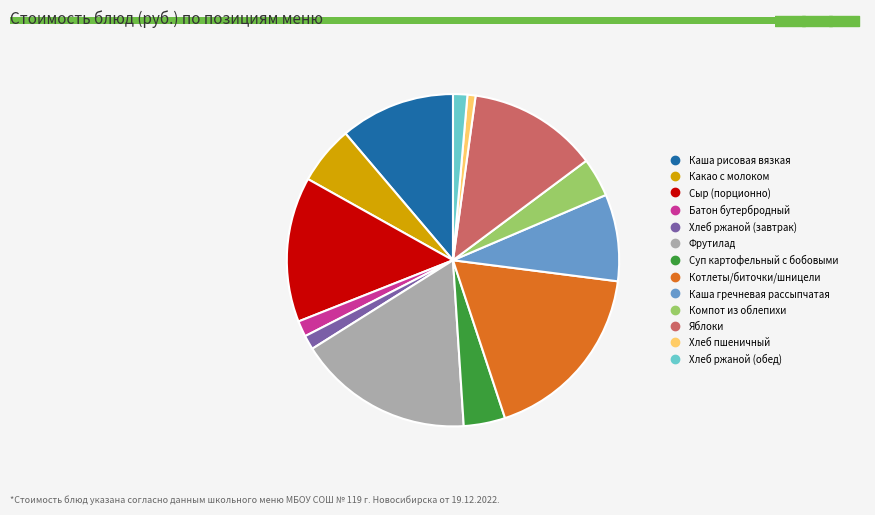

To the nearest percent, what is the difference between the largest and smallest slice percentages?

17%